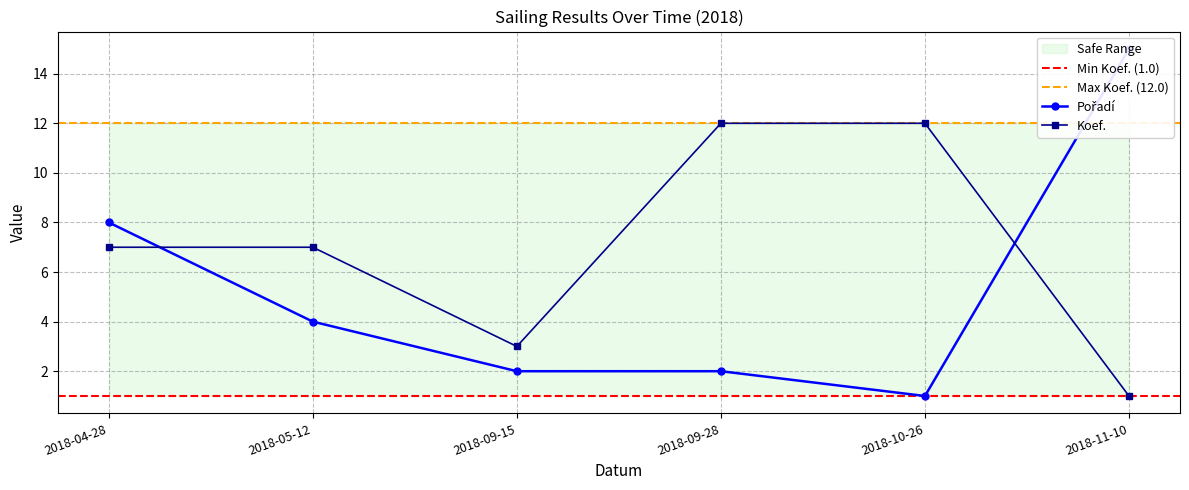

At which category does Body reach its first local valley?

2018-09-15